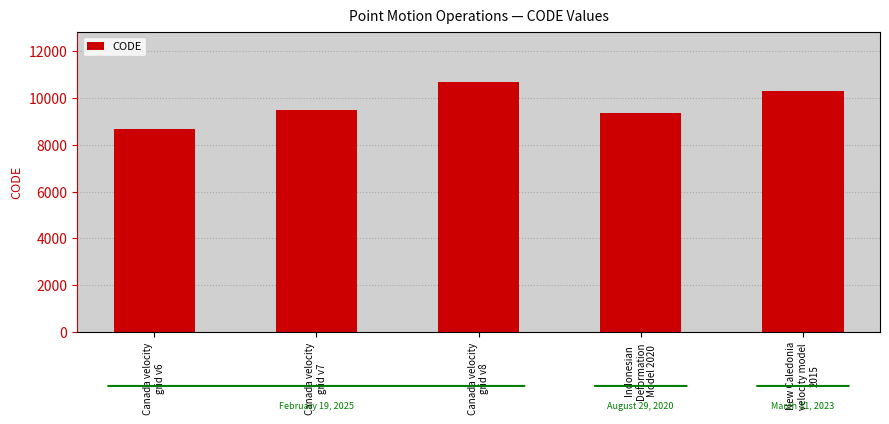

Reading left to right, extract all data points from this chart.

8676	9483	10707	9375	10323